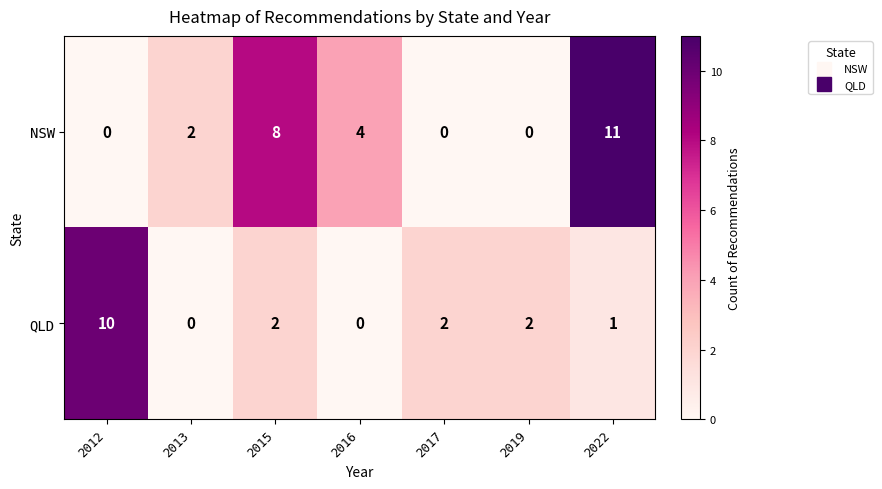

True or false: QLD has a value of 2 at 2019.

True